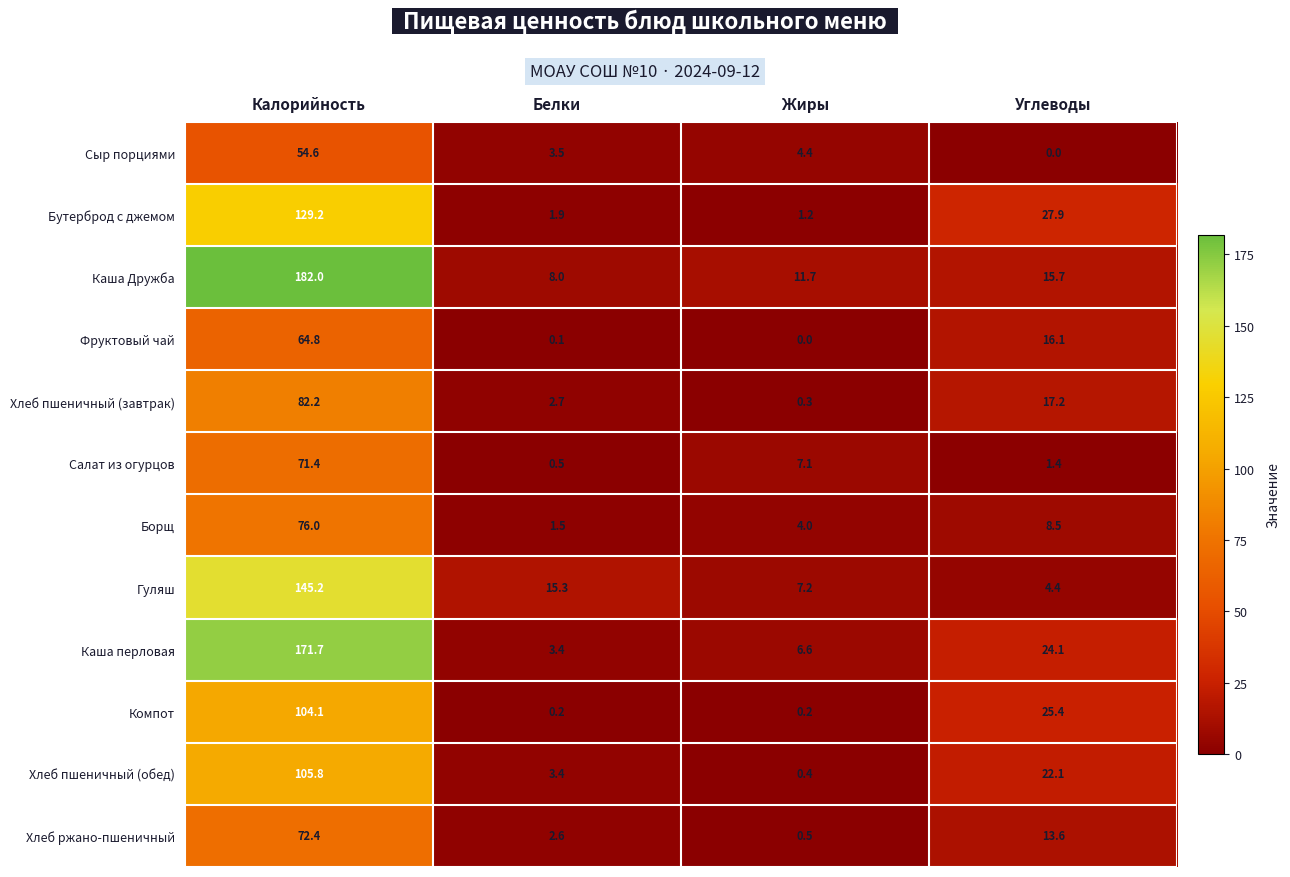

Rank the series at Углеводы from highest to lowest value.

Бутерброд с джемом, Компот, Каша перловая, Хлеб пшеничный (обед), Хлеб пшеничный (завтрак), Фруктовый чай, Каша Дружба, Хлеб ржано-пшеничный, Борщ, Гуляш, Салат из огурцов, Сыр порциями